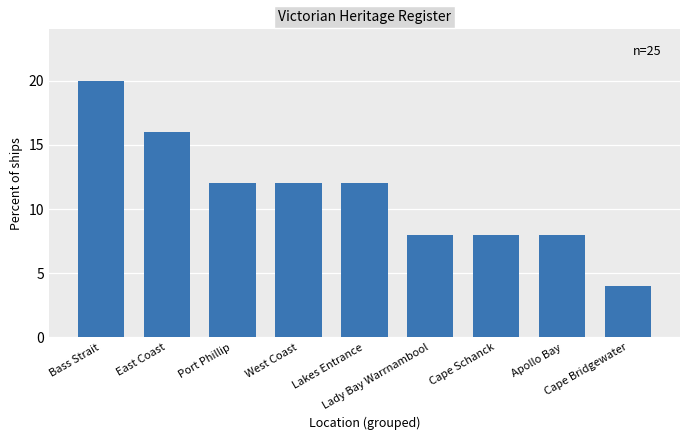

What is the value of the 9th bar from the left?

4